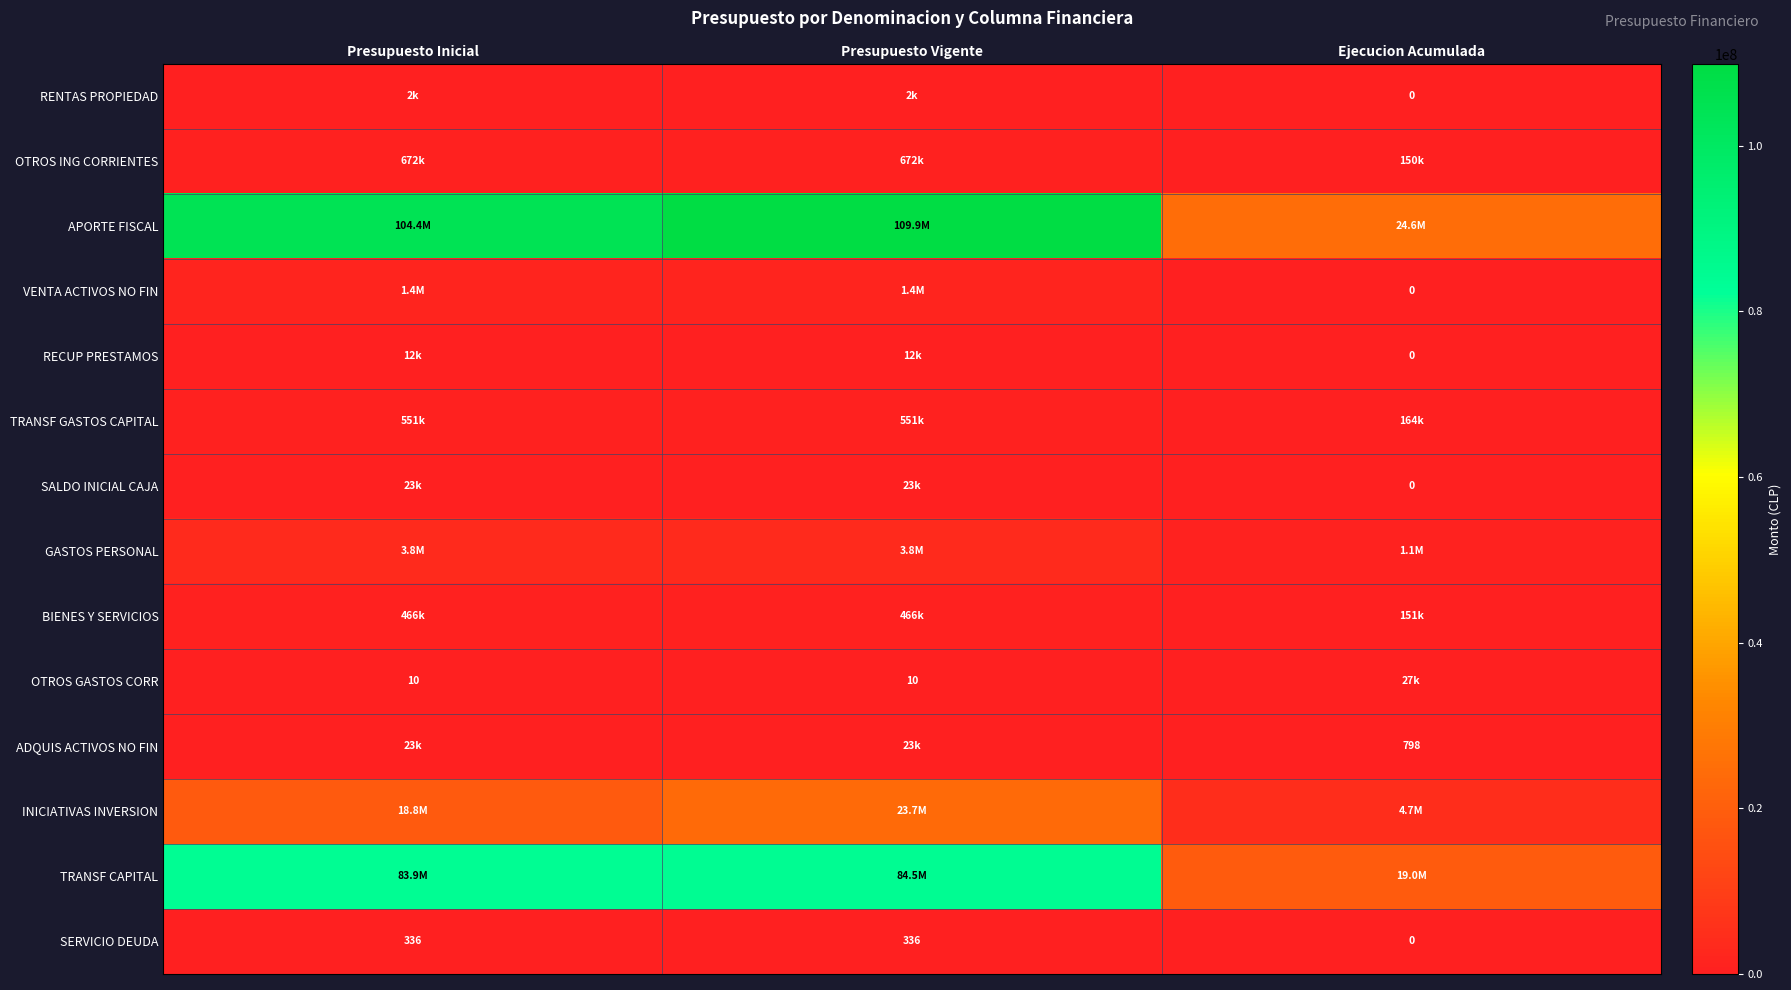

True or false: OTROS GASTOS CORR has a value of 5 at Presupuesto Vigente.

False